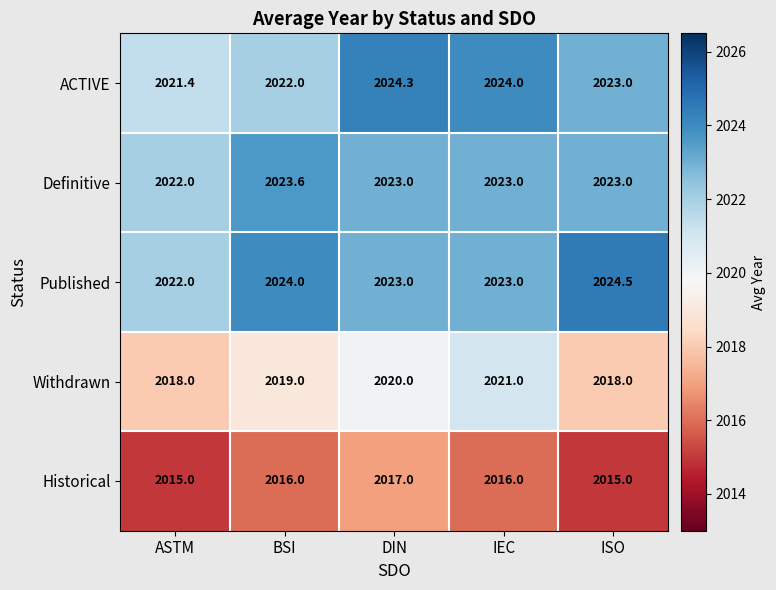

Count the number of data series in this chart.

5